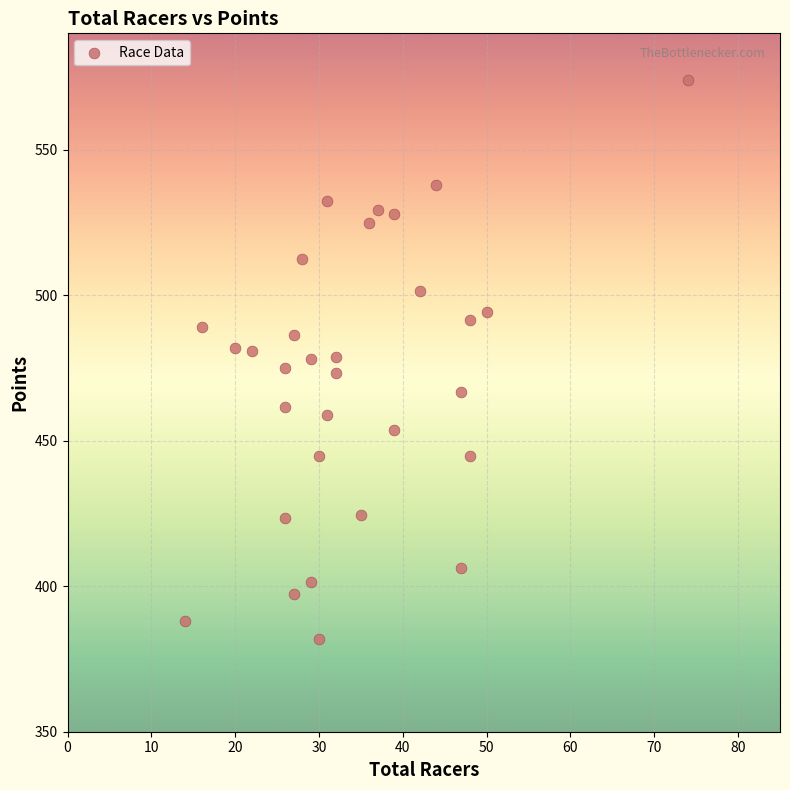

What is the range of Y values (max minus min)?

191.8